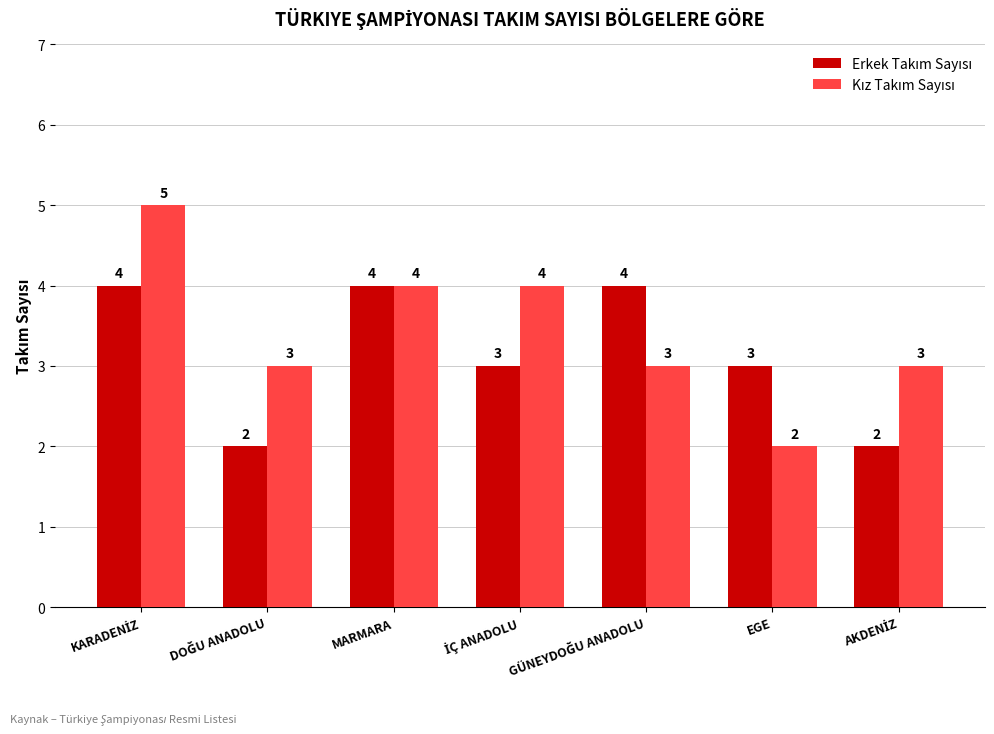

How many bars are there in each group?

2